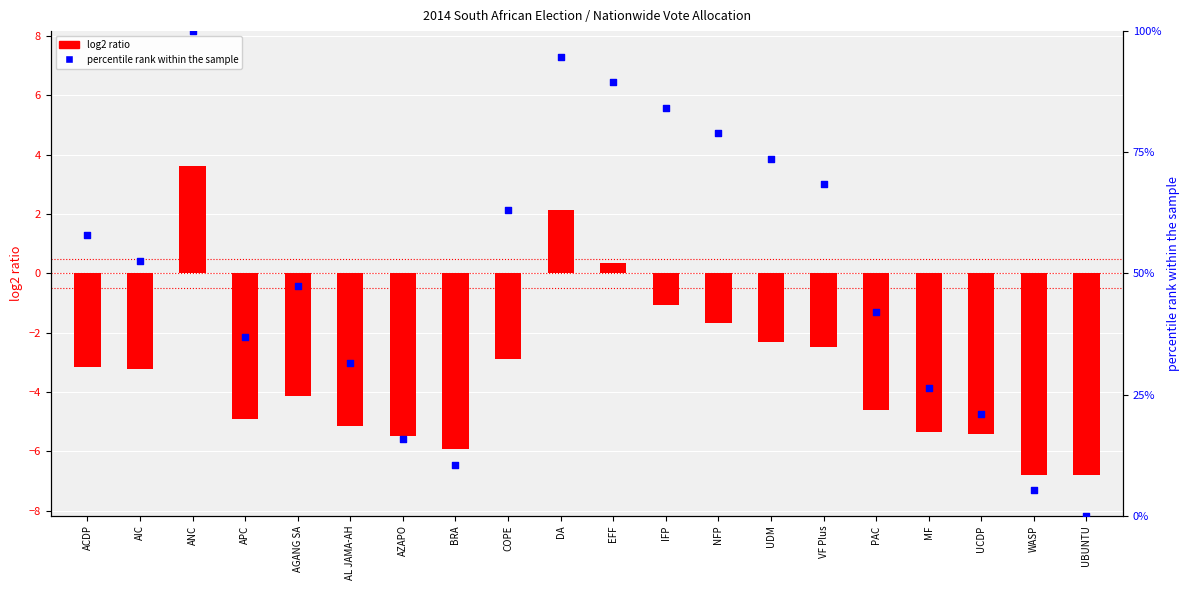

What are all the series names shown in the legend?

log2 ratio, percentile rank within the sample